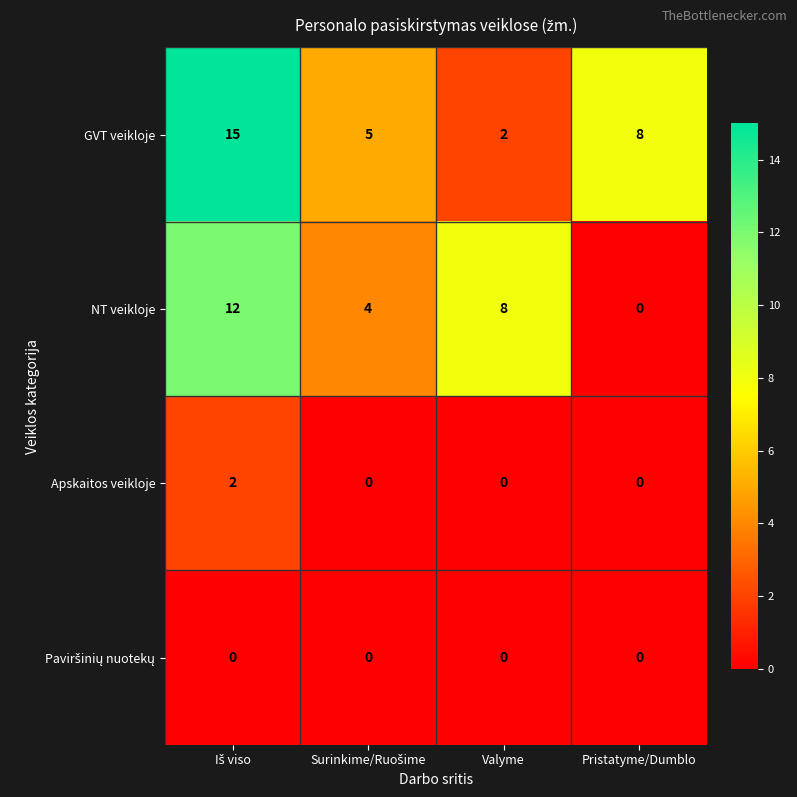

Which series has the widest spread of values?

GVT veikloje